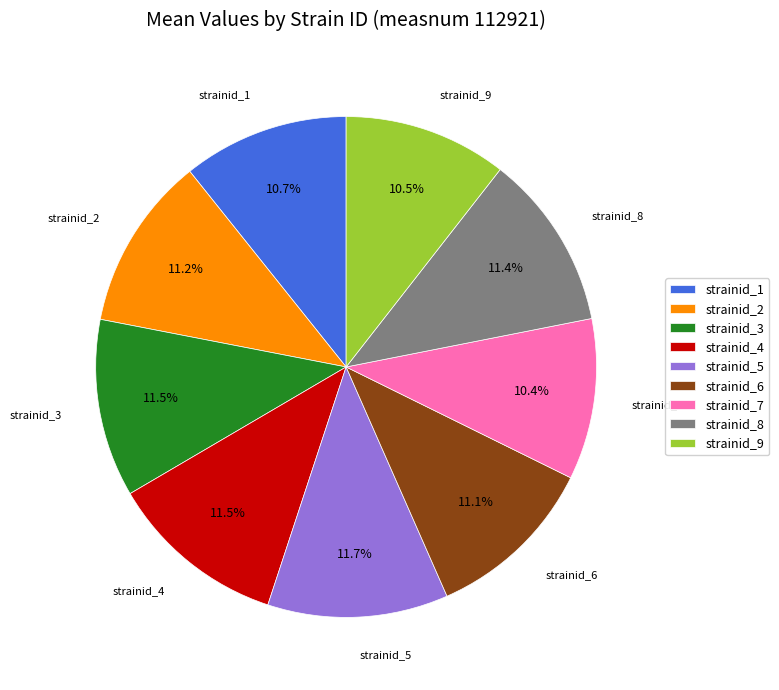

How many slices are in this pie chart?

9